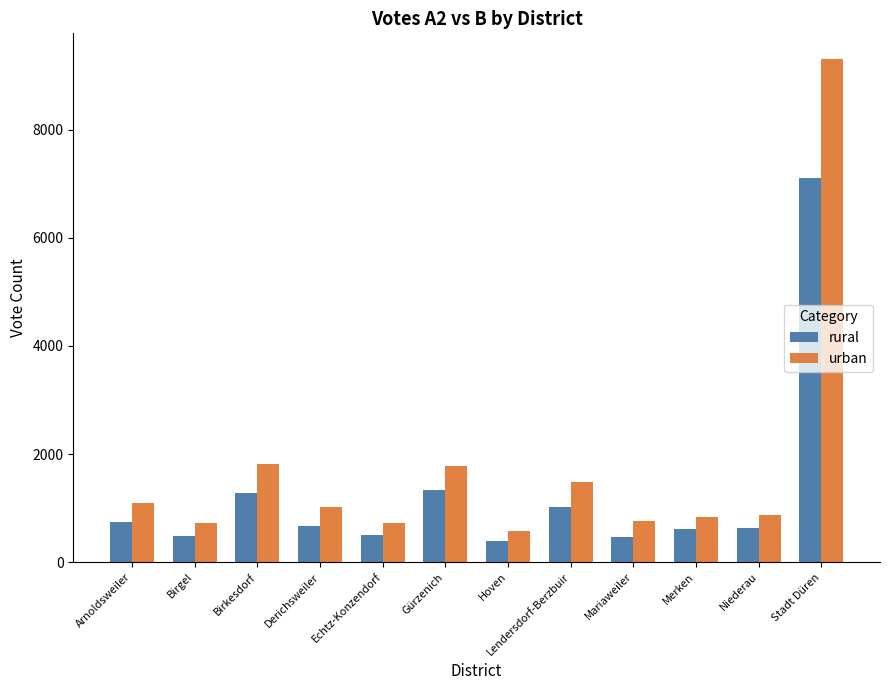

What is the total value across all series at Merken?

1448